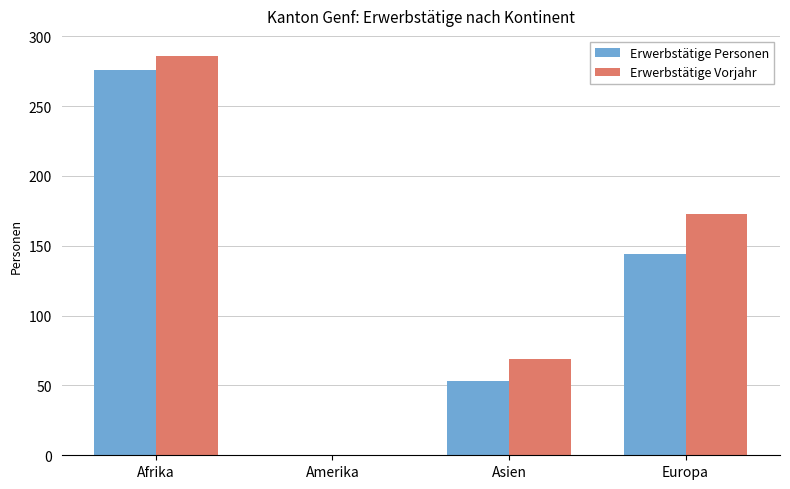

Which series has the largest total across all categories?

Erwerbstätige Vorjahr